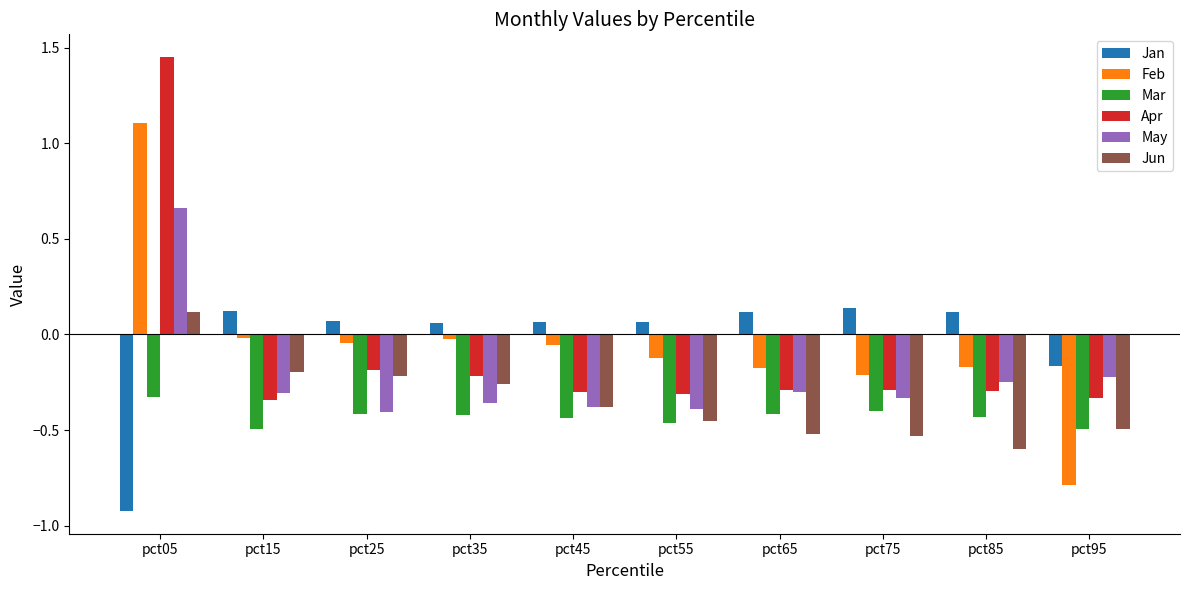

Which series changed the most between pct65 and pct95?

Feb